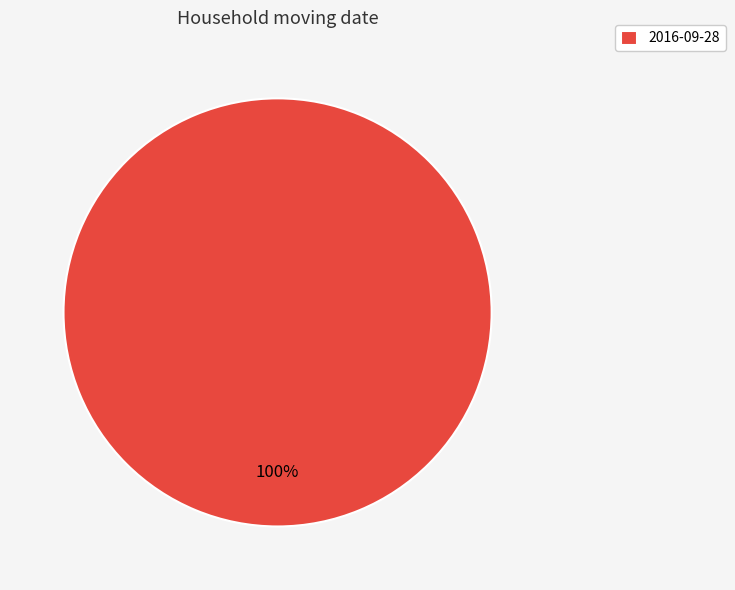

Is there a majority slice in this chart?

Yes